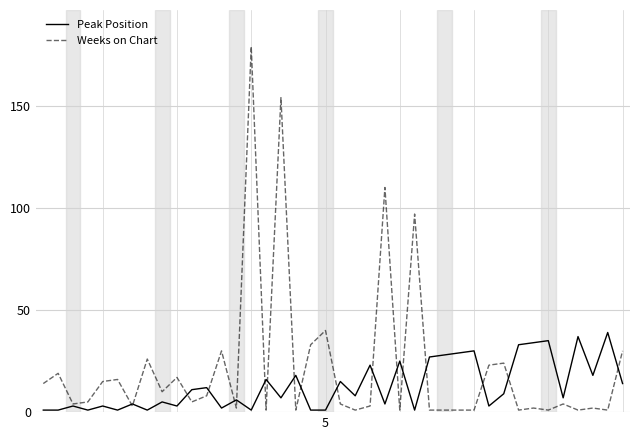

What is the average value of the Weeks on Chart series?

22